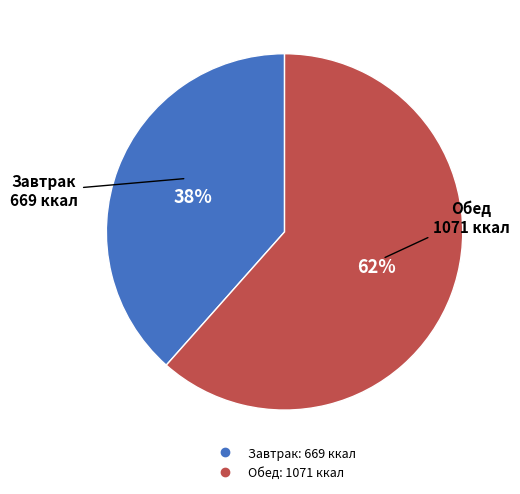

Is there any slice that represents more than half of the pie?

Yes